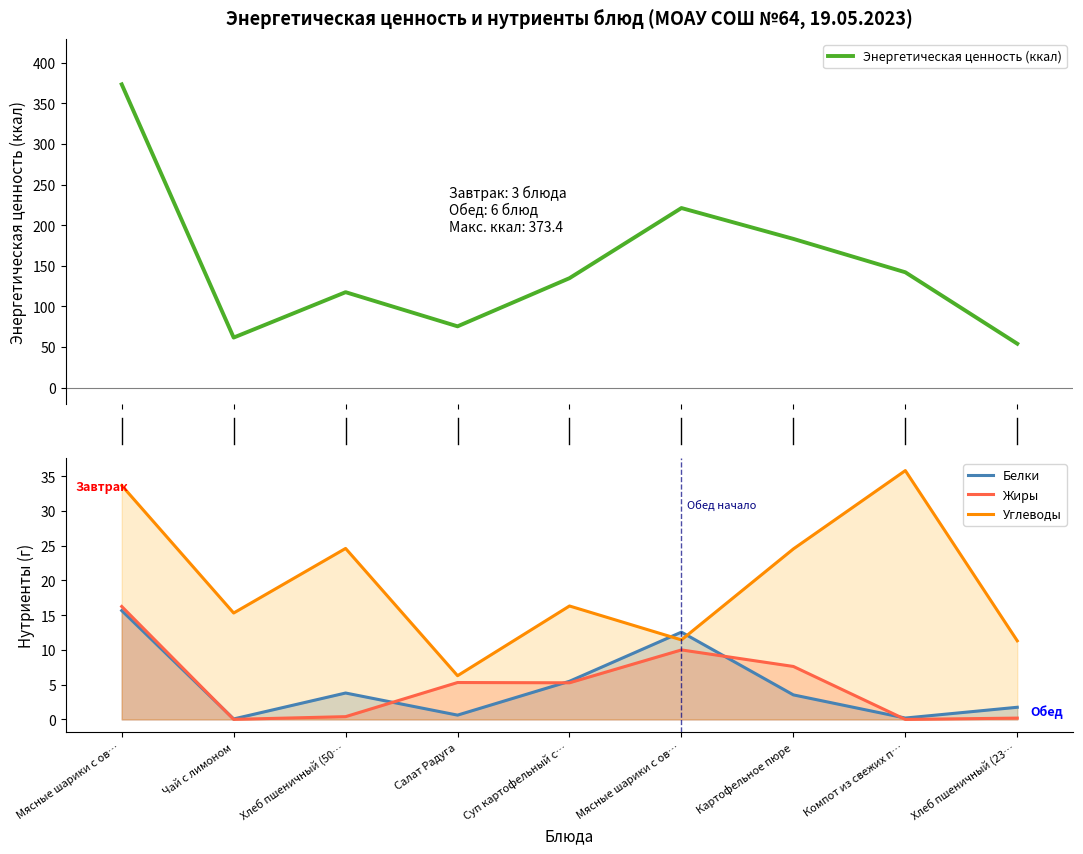

How many lines are shown in the chart?

4